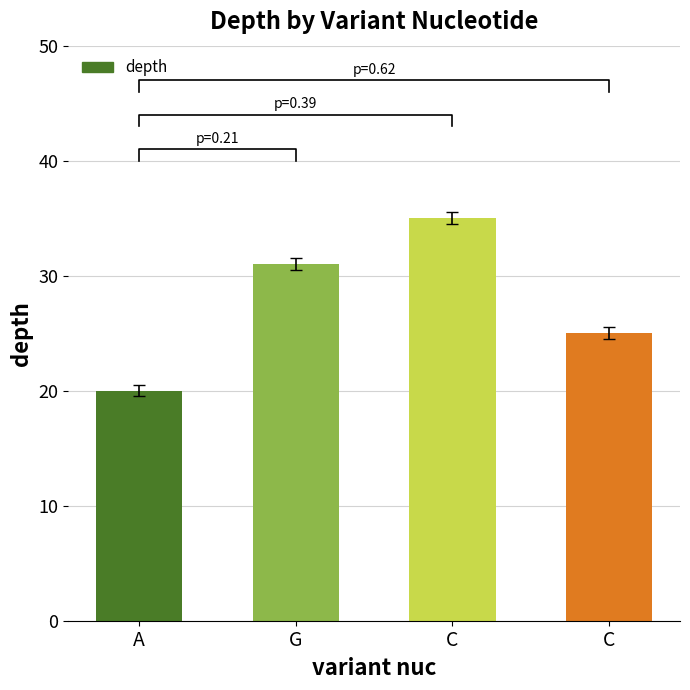

Reading right to left, extract all data points from this chart.

C=25	C=35	G=31	A=20